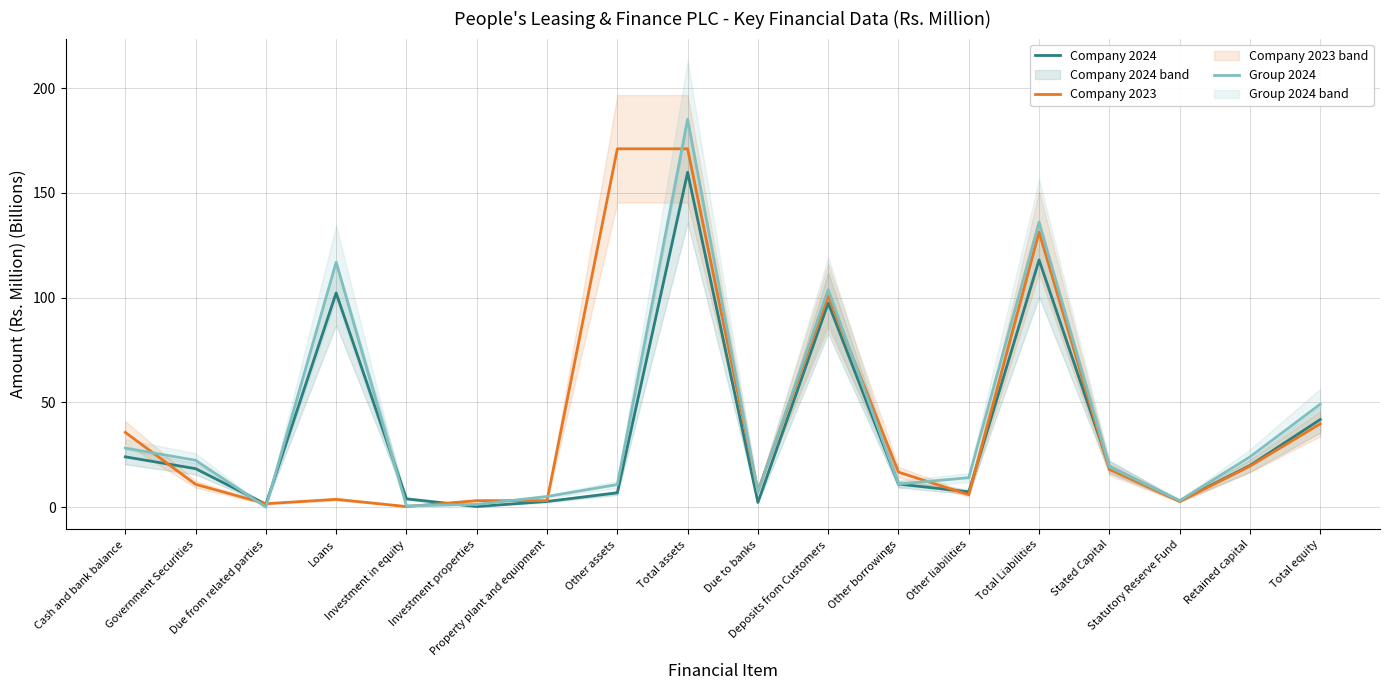

What is the label of the 10th point from the right?

Total assets